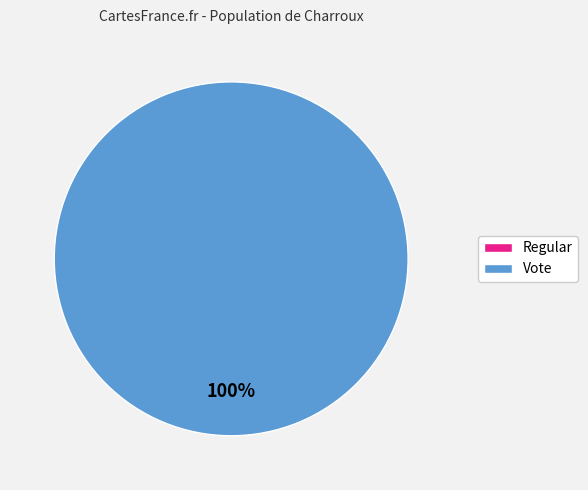

Which category has the smallest portion of the pie?

Regular